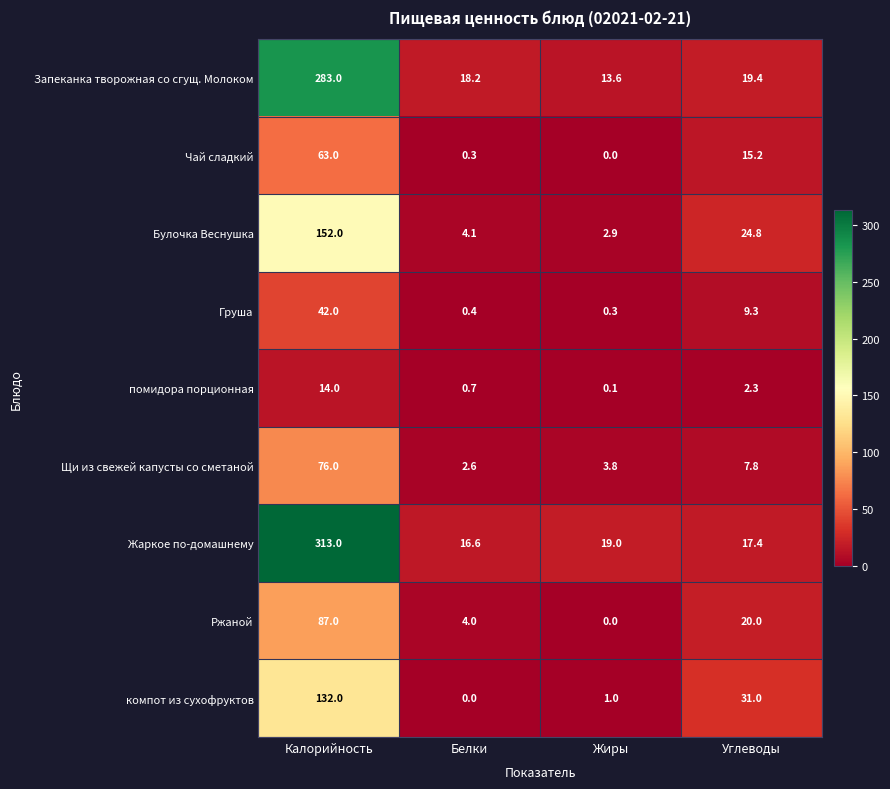

Which series has the largest total across all categories?

Жаркое по-домашнему